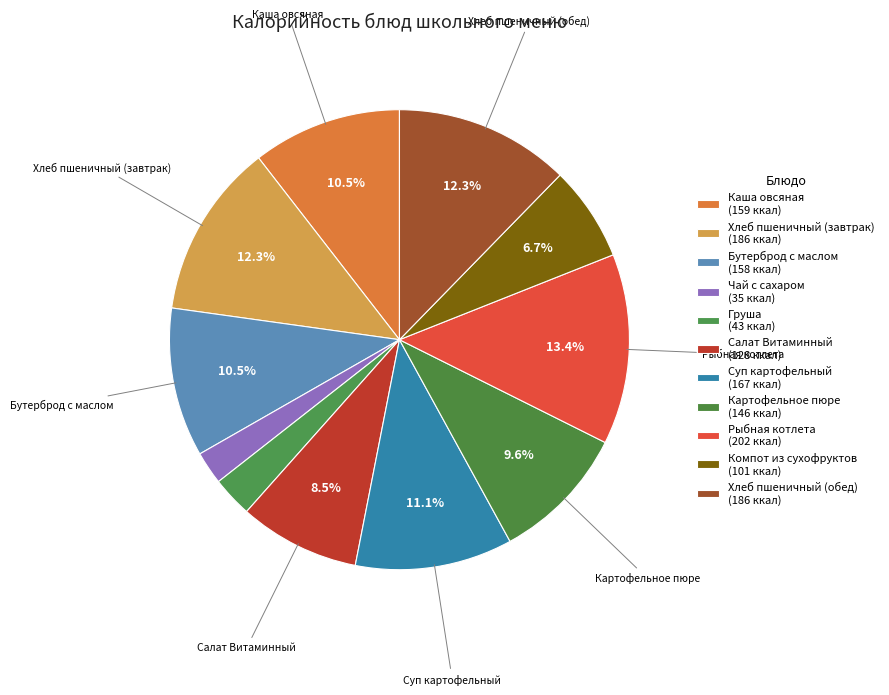

Rank the categories by value from lowest to highest.

Чай с сахаром, Груша, Компот из сухофруктов, Салат Витаминный, Картофельное пюре, Бутерброд с маслом, Каша овсяная, Суп картофельный, Хлеб пшеничный (завтрак), Хлеб пшеничный (обед), Рыбная котлета